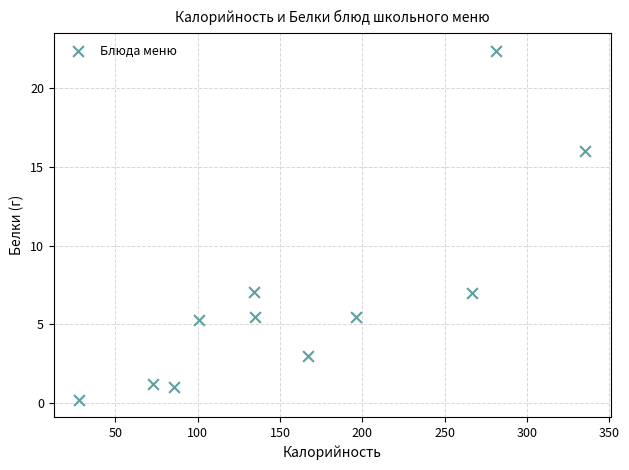

What is the average Y value?

6.7